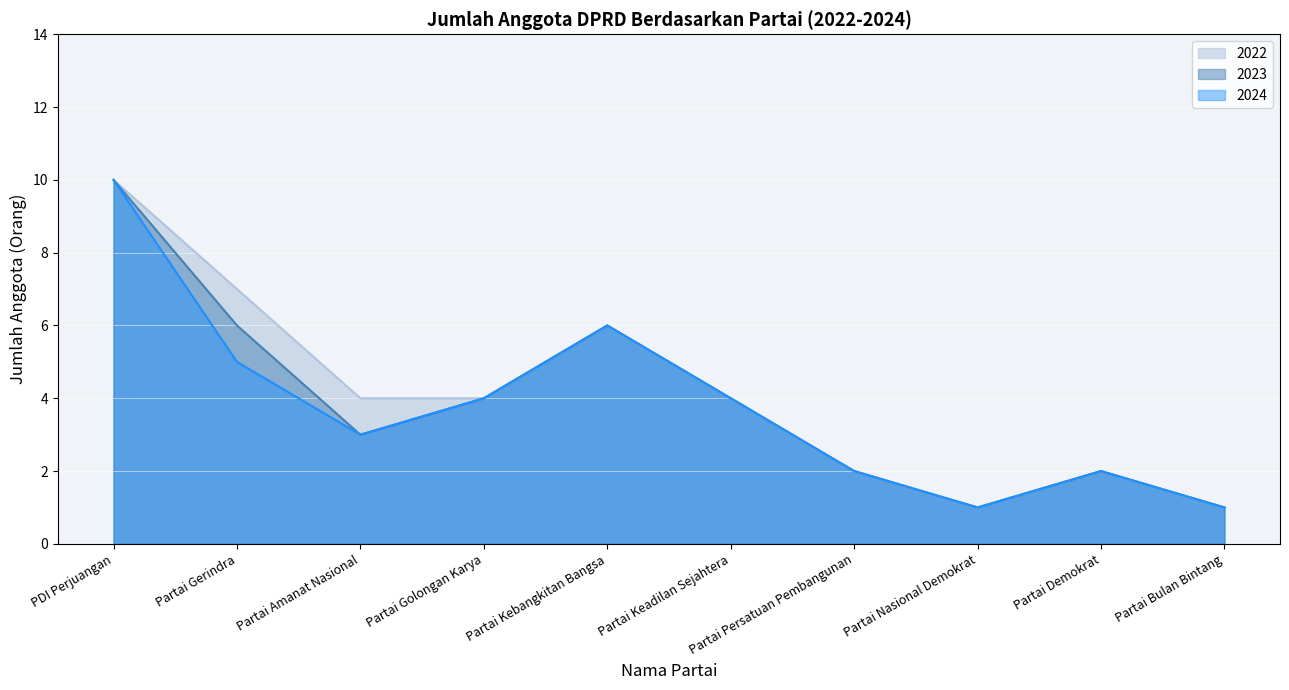

What is the total value across all series at Partai Golongan Karya?

12